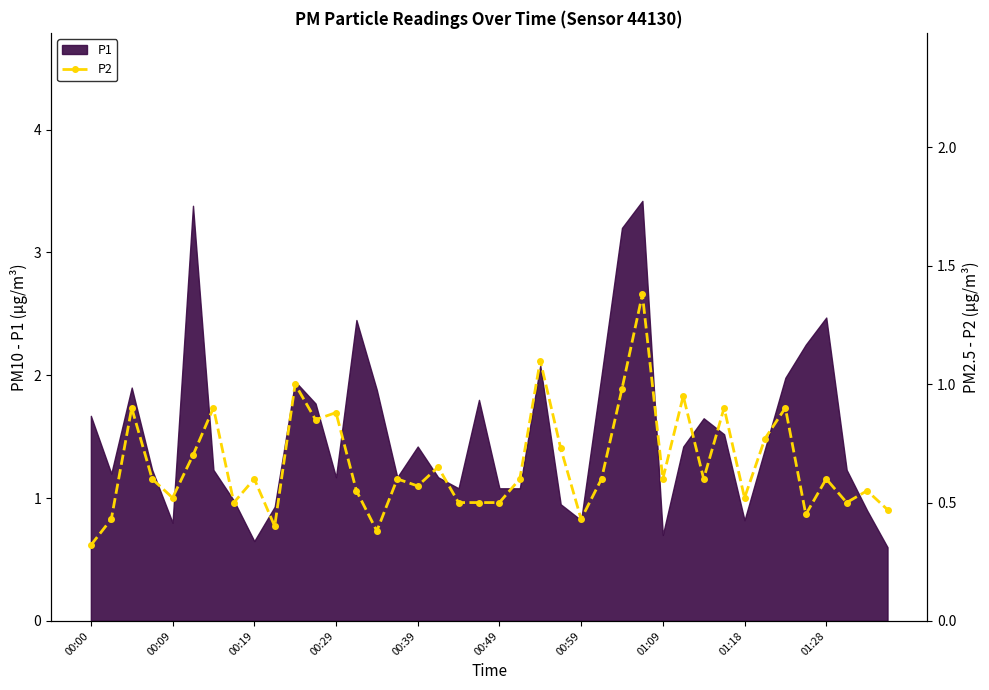

Is it true that P1 equals 0.8 at 01:18?

True